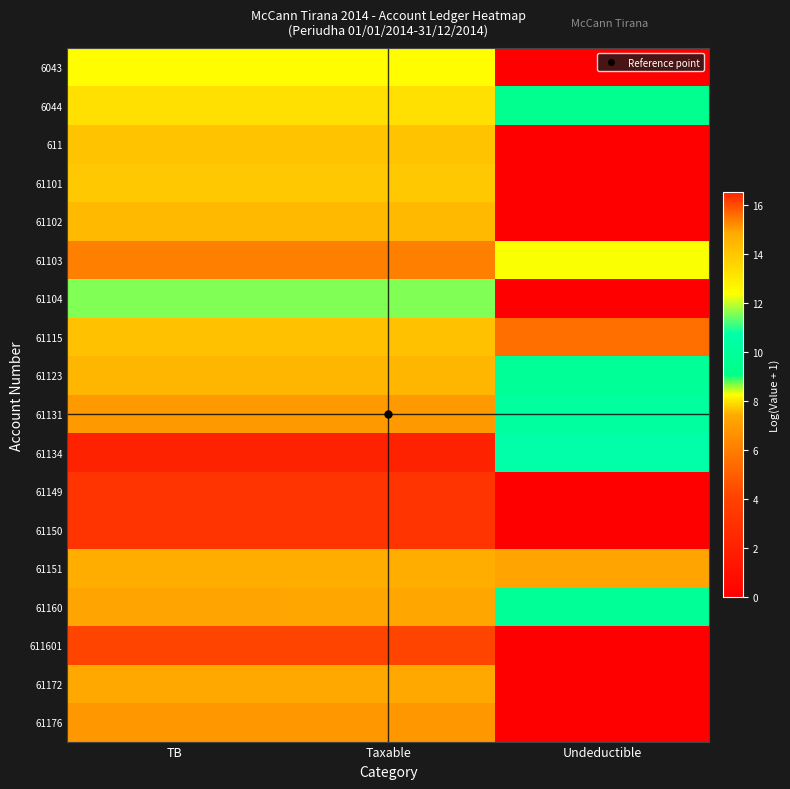

At which category is the sum across all series the highest?

TB